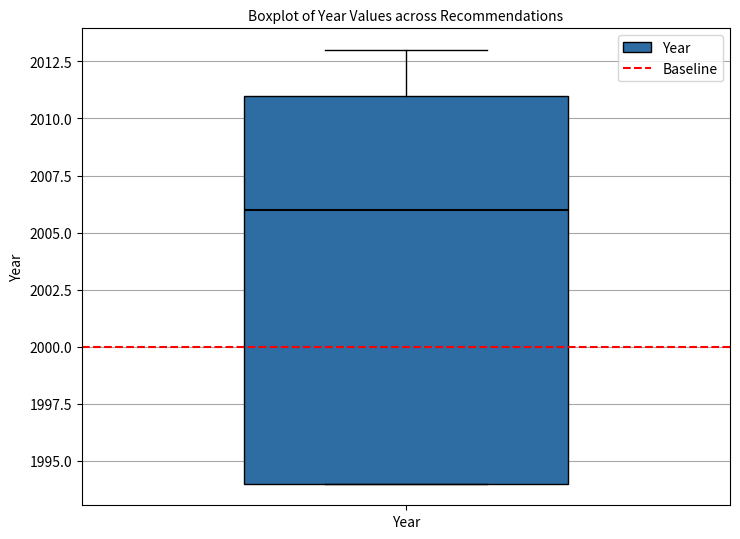

Where is the lower edge of the box for Year on the y-axis? The values are not printed on the chart, so give them approximately, as read against the axis.

1994